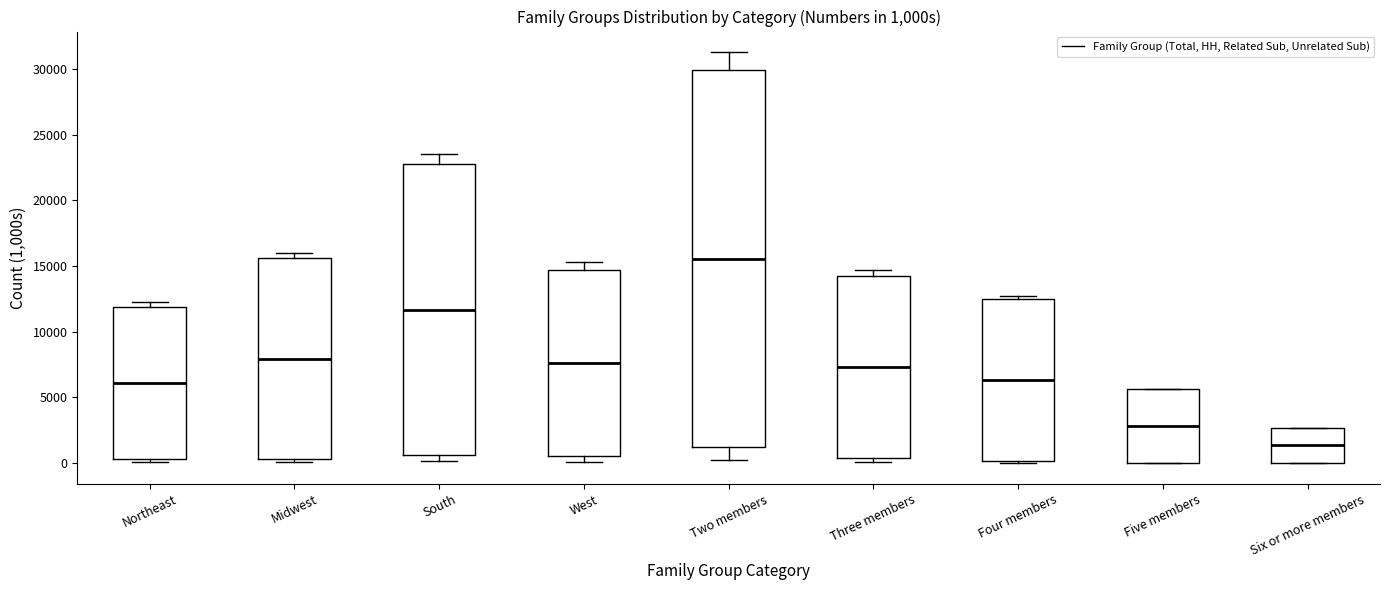

Which box has the highest median line?

Two members